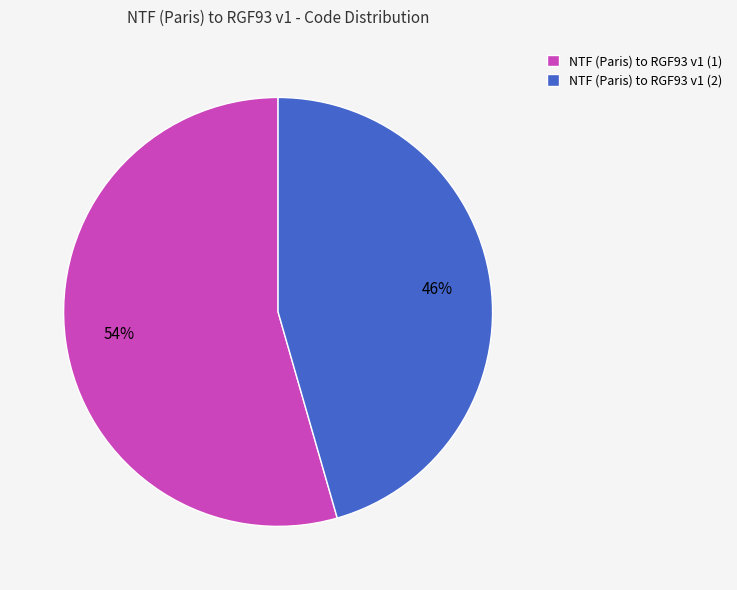

Is it true that NTF (Paris) to RGF93 v1 (1) is 62% of the pie?

False